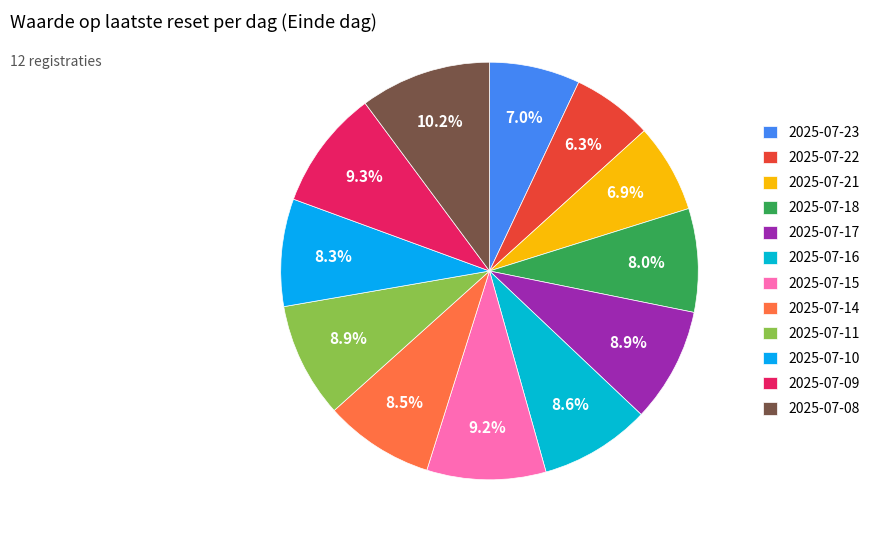

Is 2025-07-15 the majority of the pie?

No